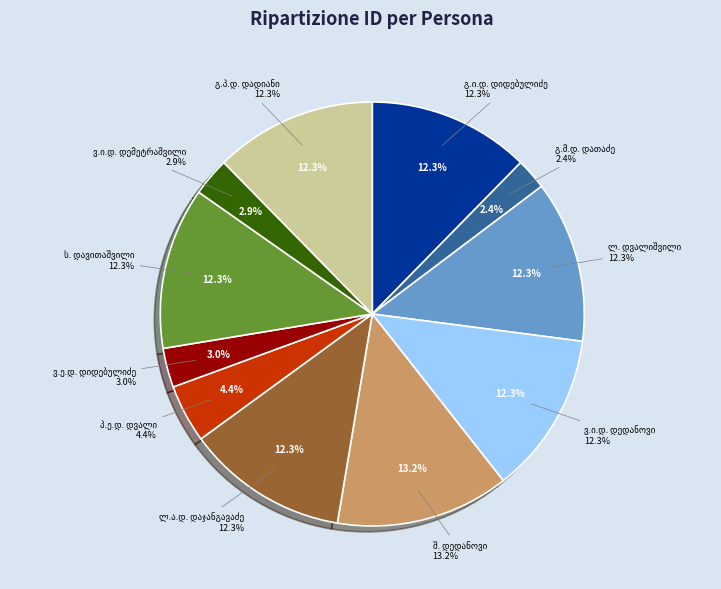

Rank the categories by value from highest to lowest.

შალვა დედანოვი (დევდორიანი), ლუარსაბ ალექსის ძე დაჯანგავაძე, სანდრო დავითაშვილი, გიორგი ილიას ძე დიდებულიძე, გრიგოლ პლატონის ძე დადიანი, ლავრენტი დვალიშვილი, ვლადიმერ იოსების ძე დედანოვი, პლატონ ექვთიმეს ძე დვალი, ვლადიმერ ესტატეს ძე დიდებულიძე, ვასილ ივანეს ძე დემეტრაშვილი, გიორგი მიხეილის ძე დათაძე